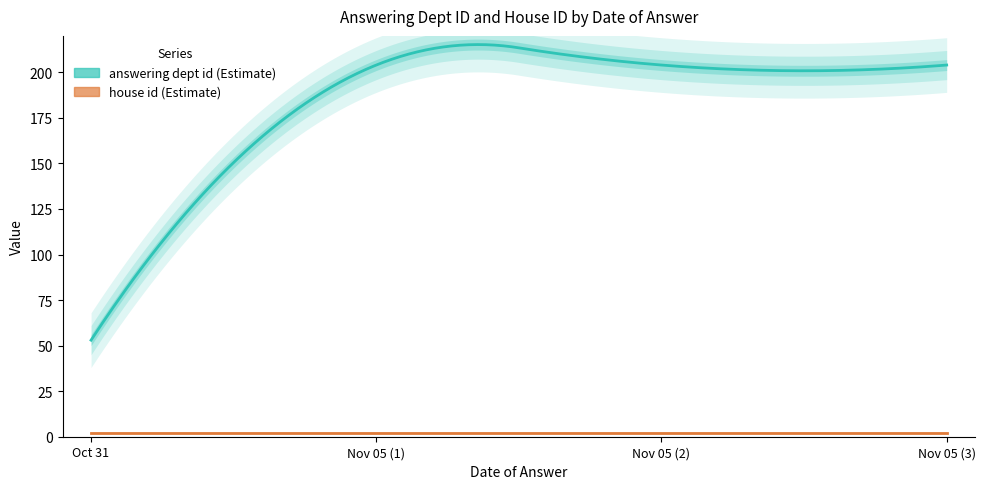

What are all the series names shown in the legend?

answering_dept_id, house_id